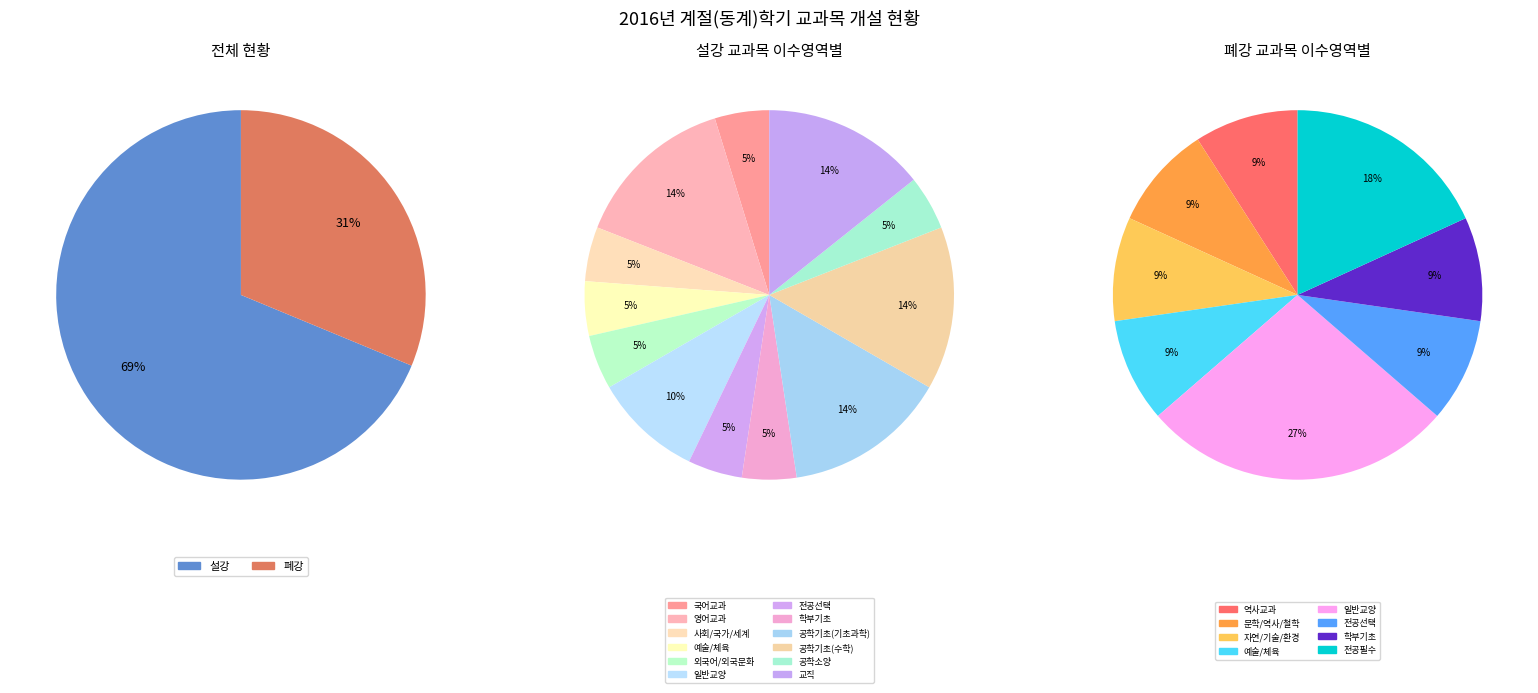

To the nearest percent, what is the difference between the 설강 and 폐강 slice percentages?

38%